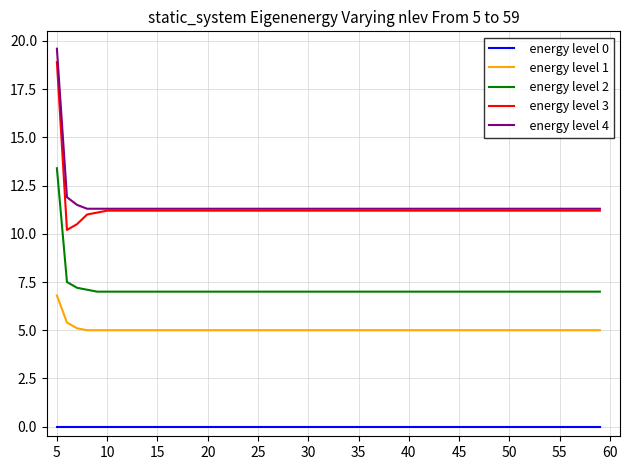

What is the maximum value shown in the chart?

19.6